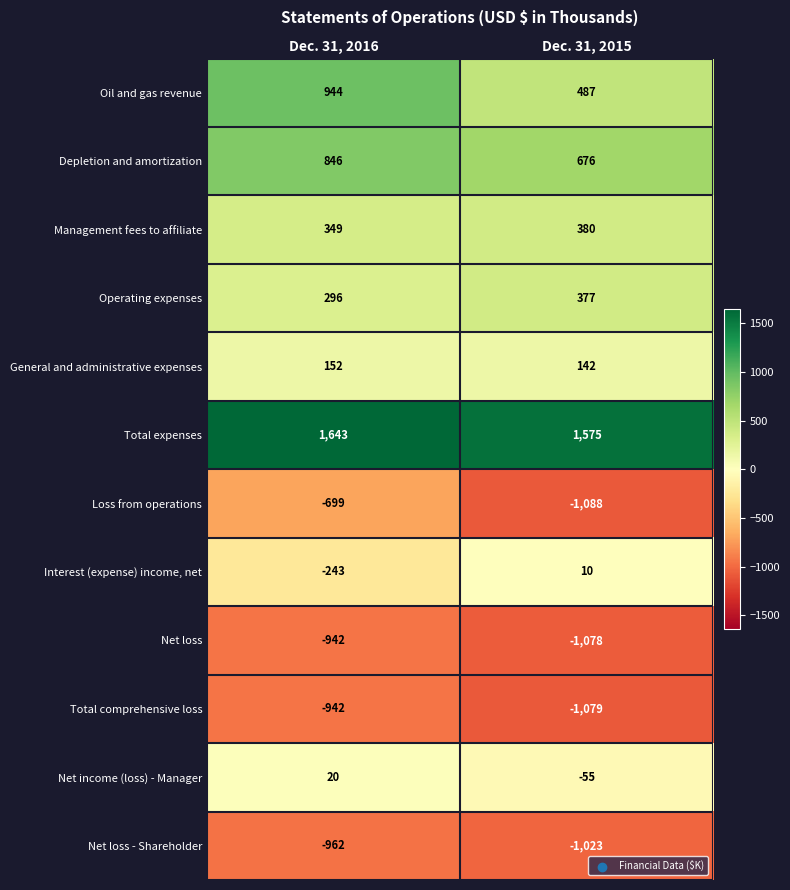

True or false: Total expenses has a value of 2338 at Dec. 31, 2016.

False